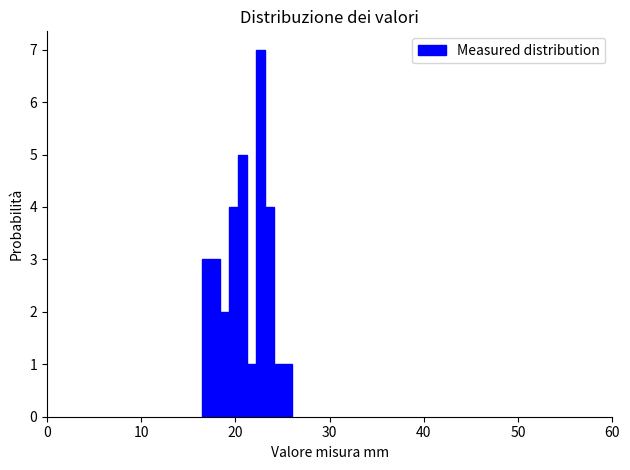

Around what value on the x-axis is the tallest bar? Give the approximate position of its centre, as read against the axis.

23